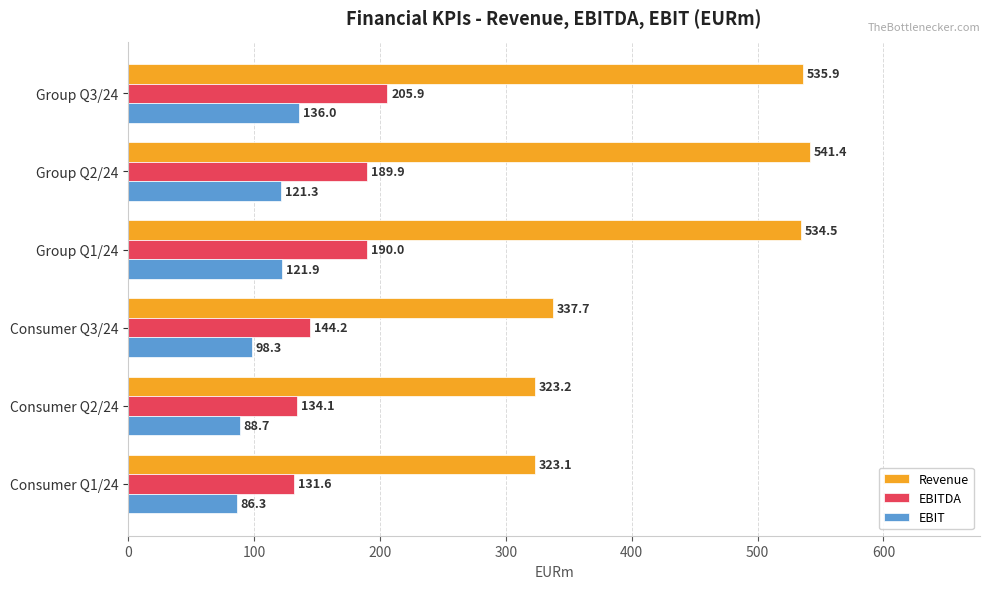

What is the greatest value displayed?

541.4